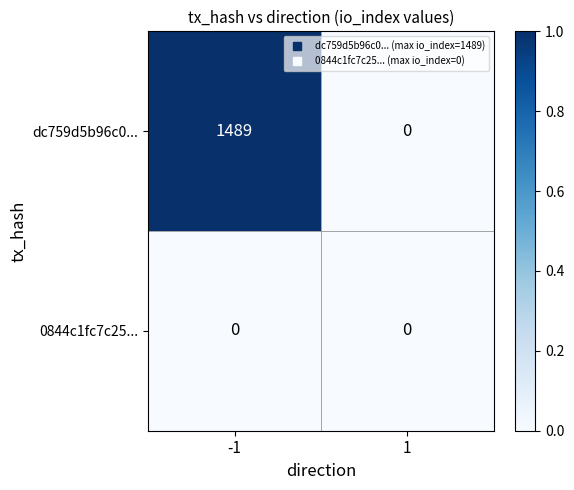

At which category is the sum across all series the highest?

-1